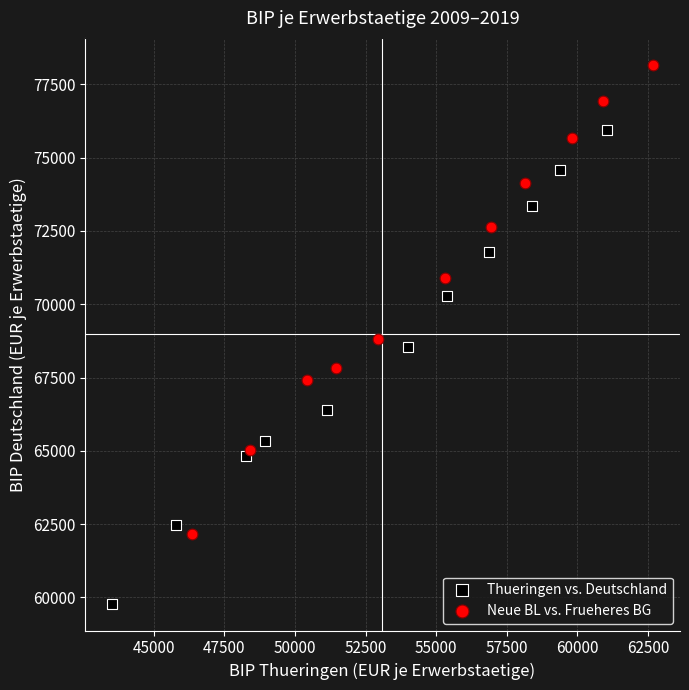

Which series reaches the minimum Y coordinate?

Thueringen vs. Deutschland